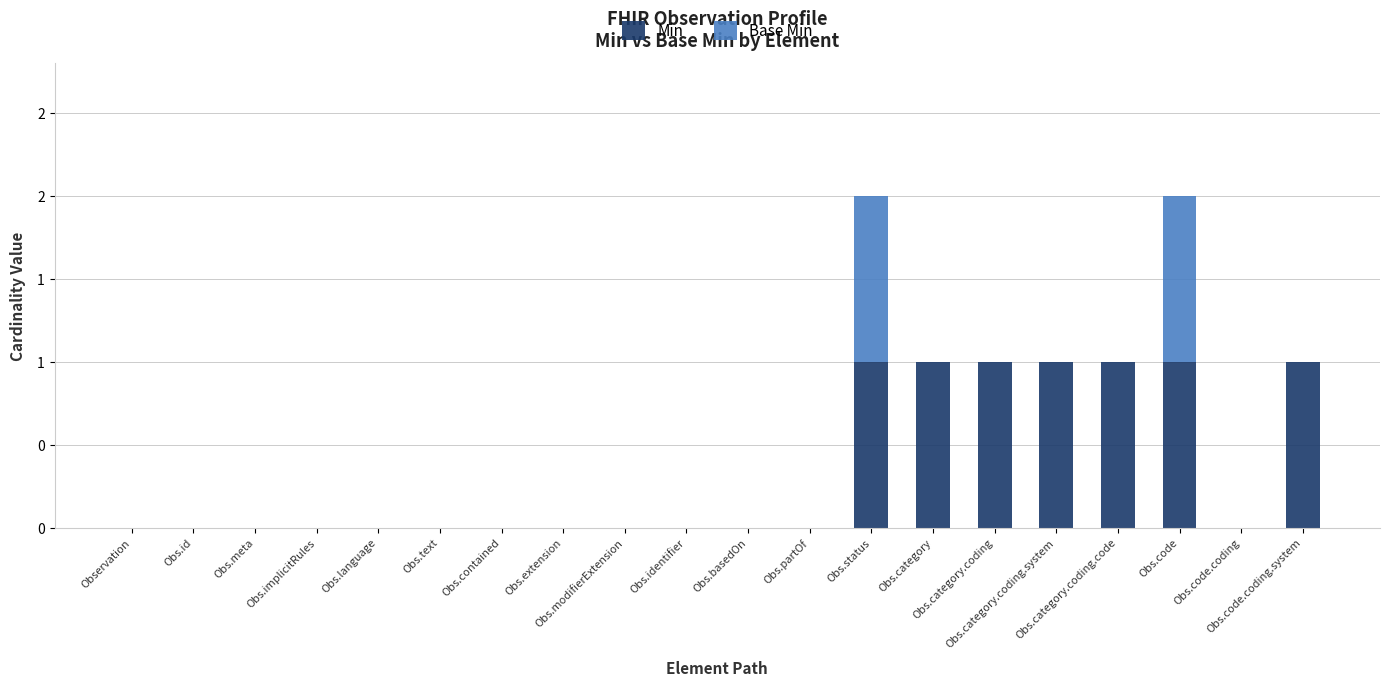

Is it true that Min equals 0 at Obs.basedOn?

True